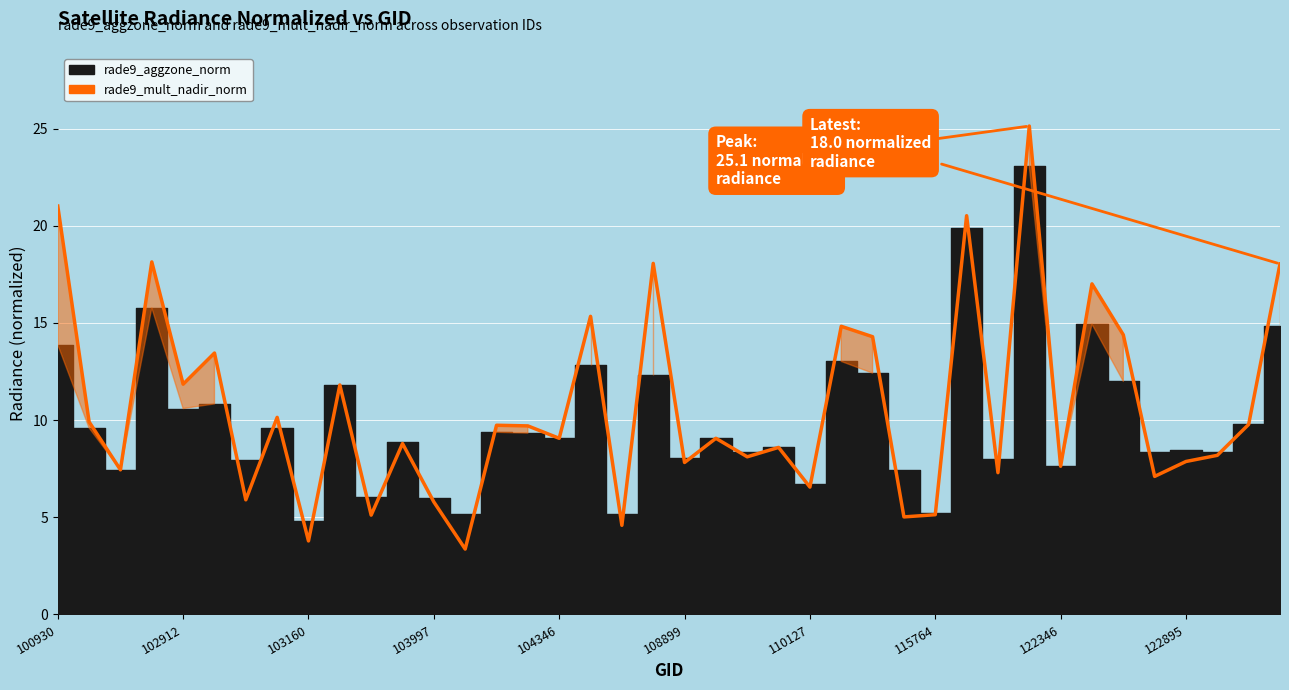

Where does the data first go above 9?

100930